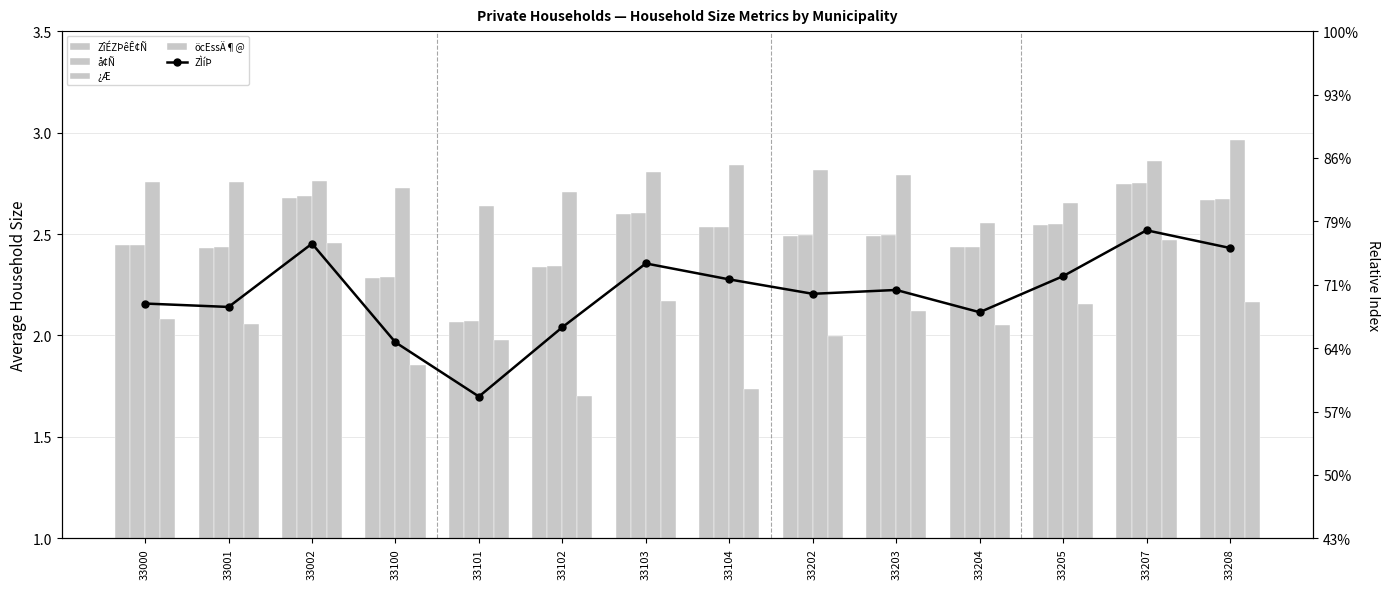

The öcEssÄ¶@ series shows 2.1 at 33203. True or false?

True